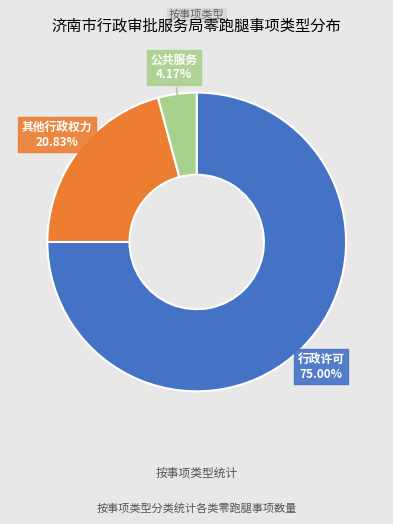

Is it true that 公共服务 is 9% of the pie?

False